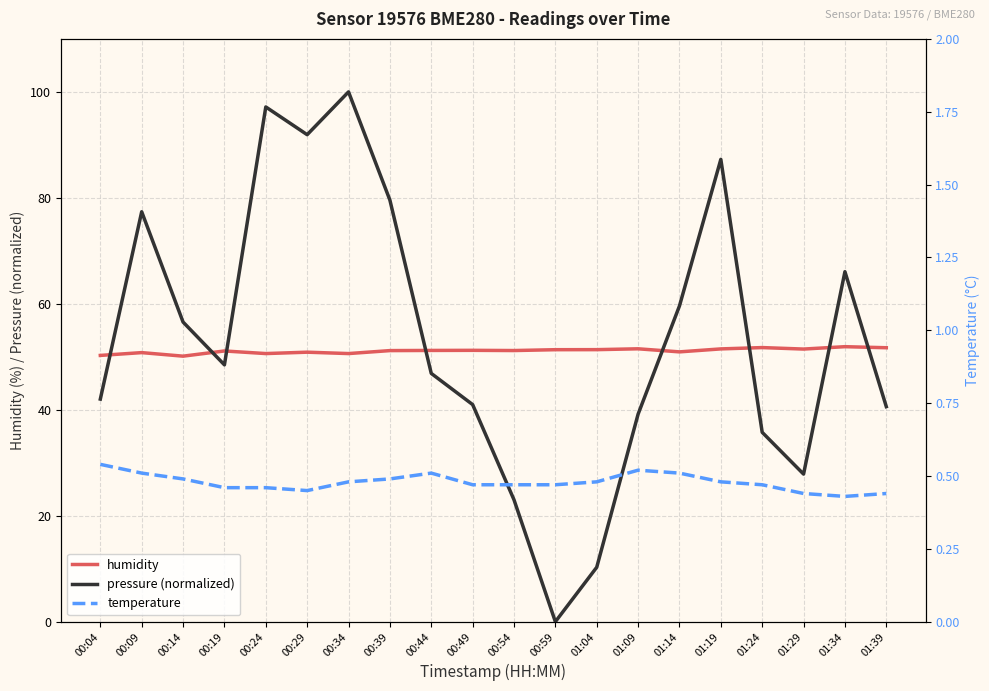

What is the maximum value for pressure (normalized)?

100.0